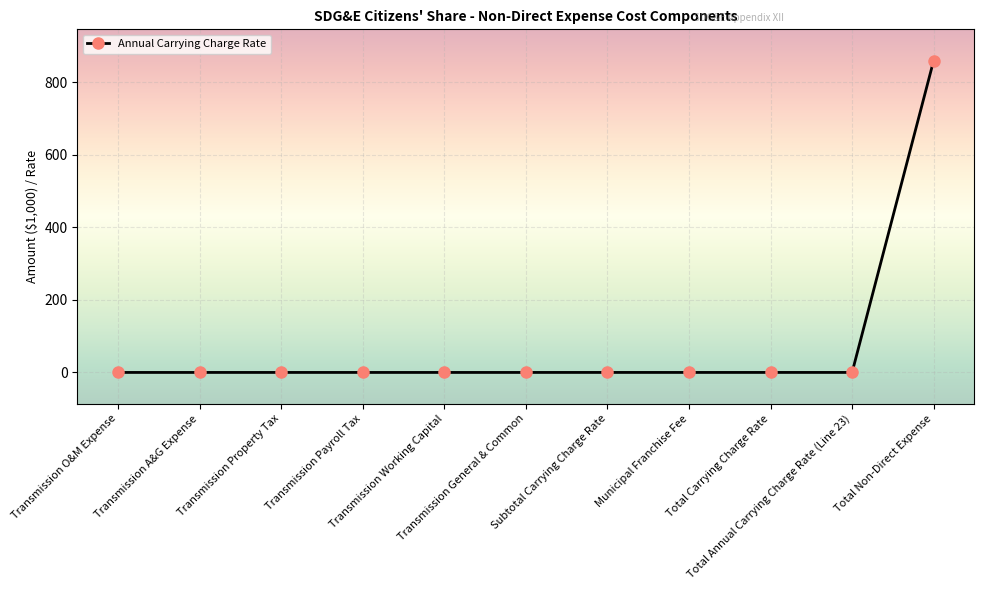

What is the difference between the maximum and minimum values?

859.9